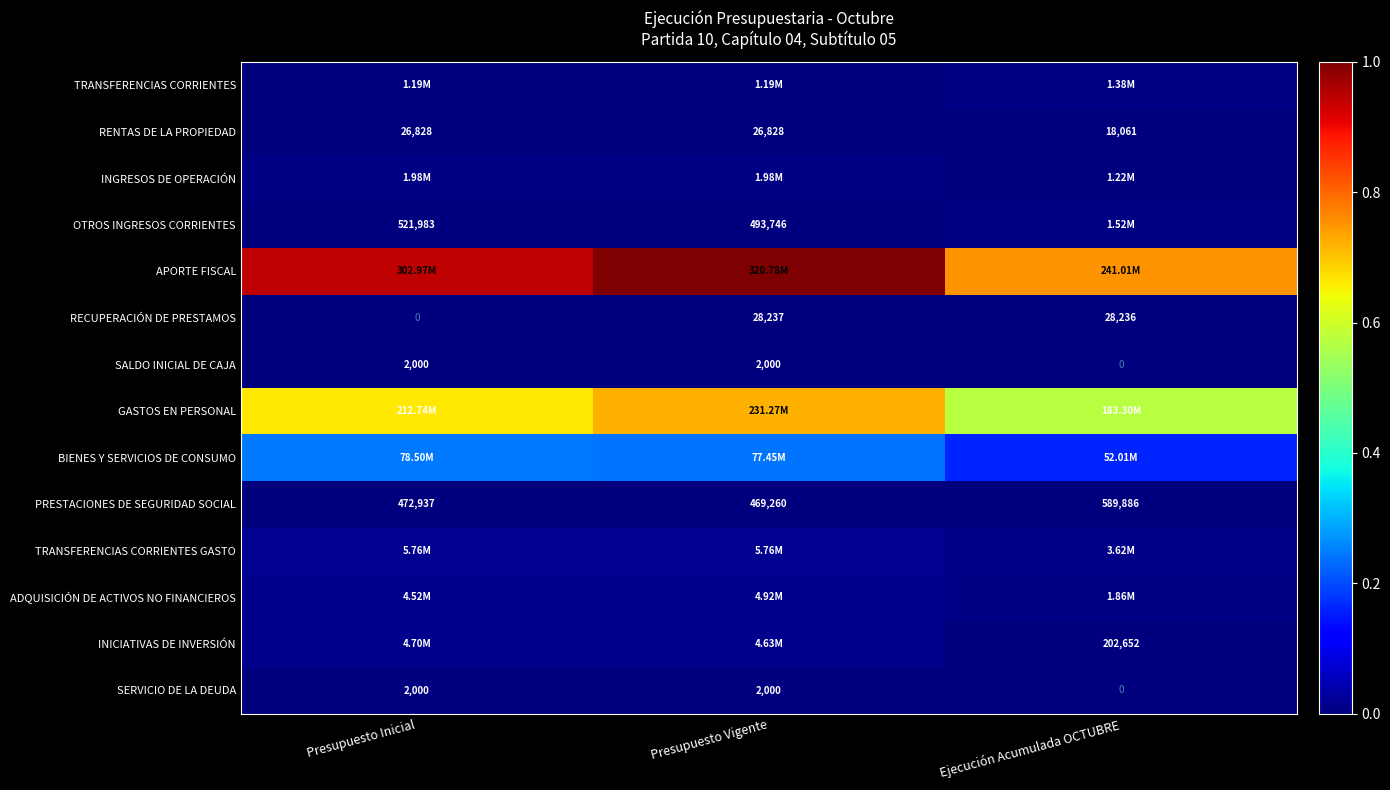

Rank the categories by RECUPERACIÓN DE PRESTAMOS value from lowest to highest.

Presupuesto Inicial, Ejecución Acumulada OCTUBRE, Presupuesto Vigente